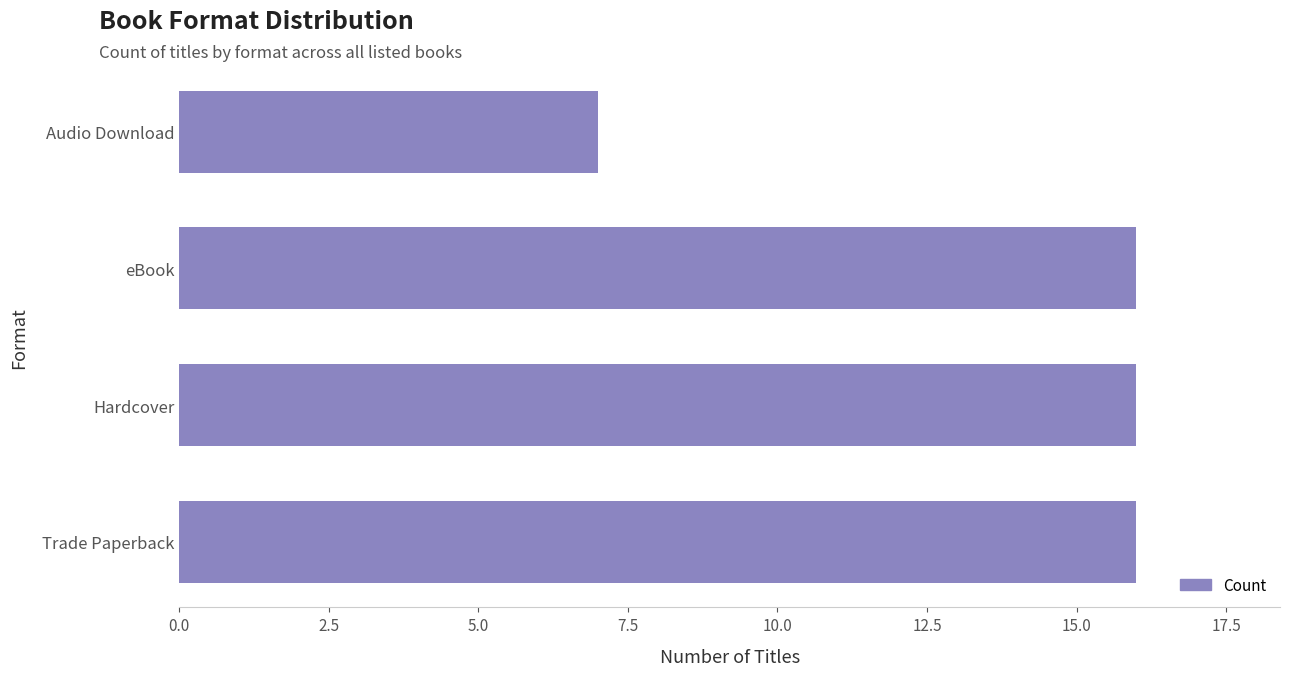

Which category has the lowest value across all series?

Audio Download